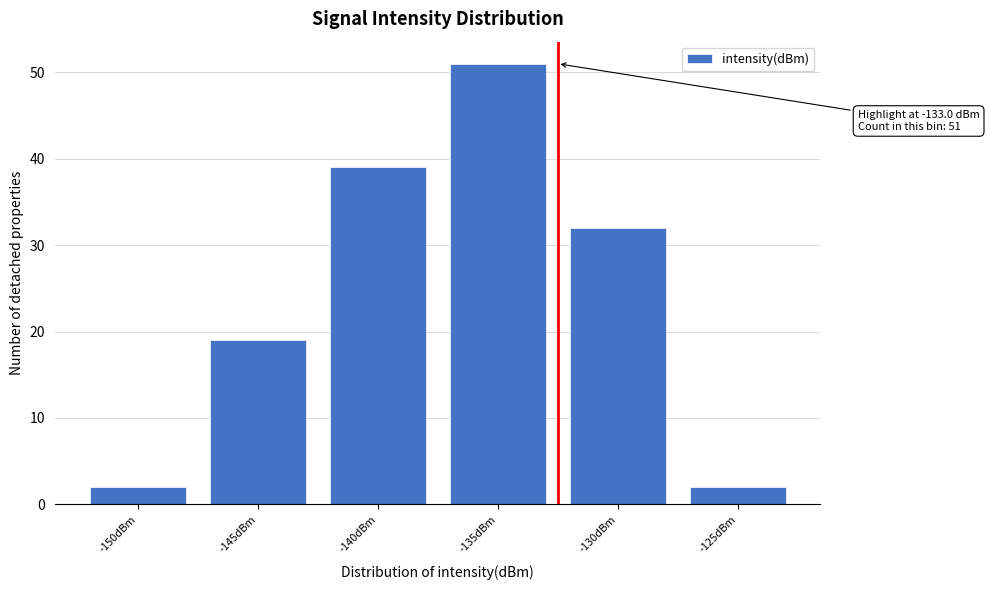

Reading right to left, transcribe all the data shown in this chart.

2	32	51	39	19	2